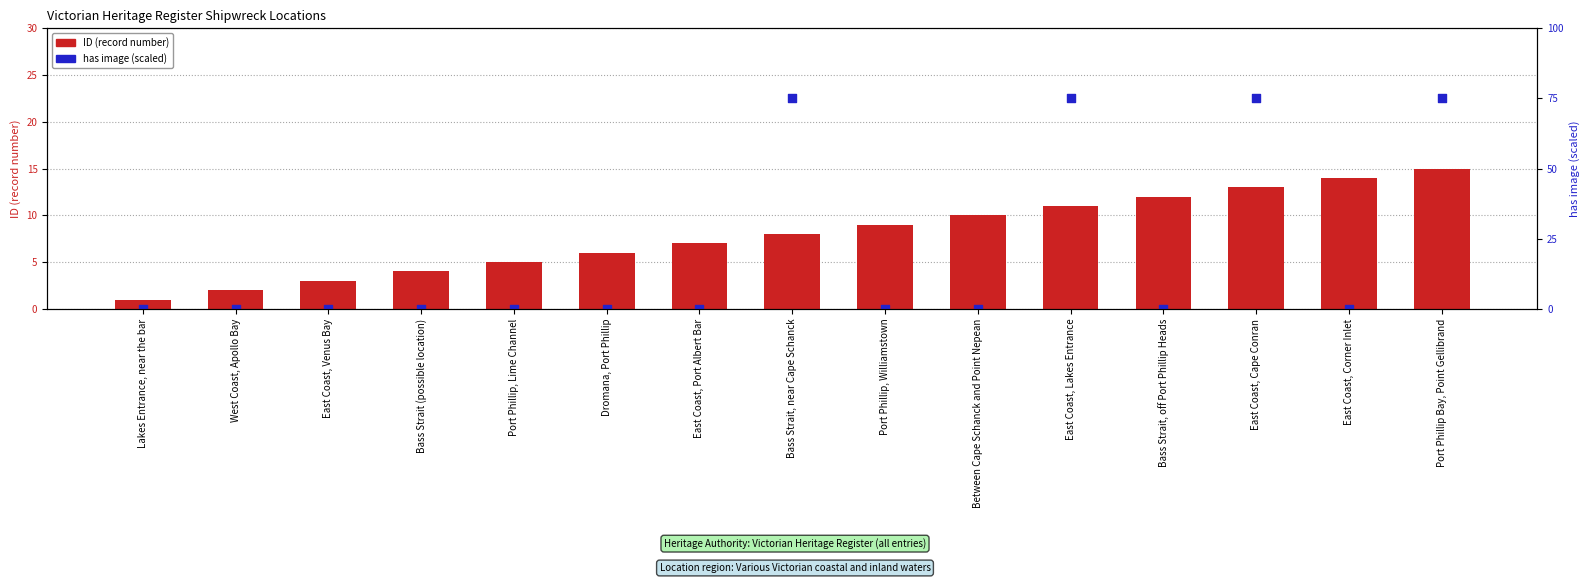

Which series has the largest total across all categories?

has image (0 or 75)